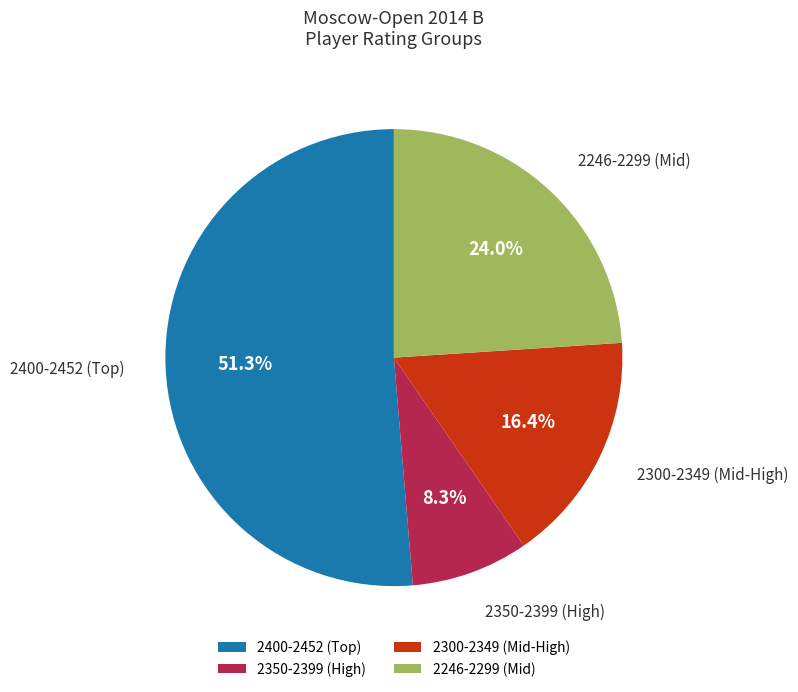

What is the majority slice?

2400-2452 (Top)